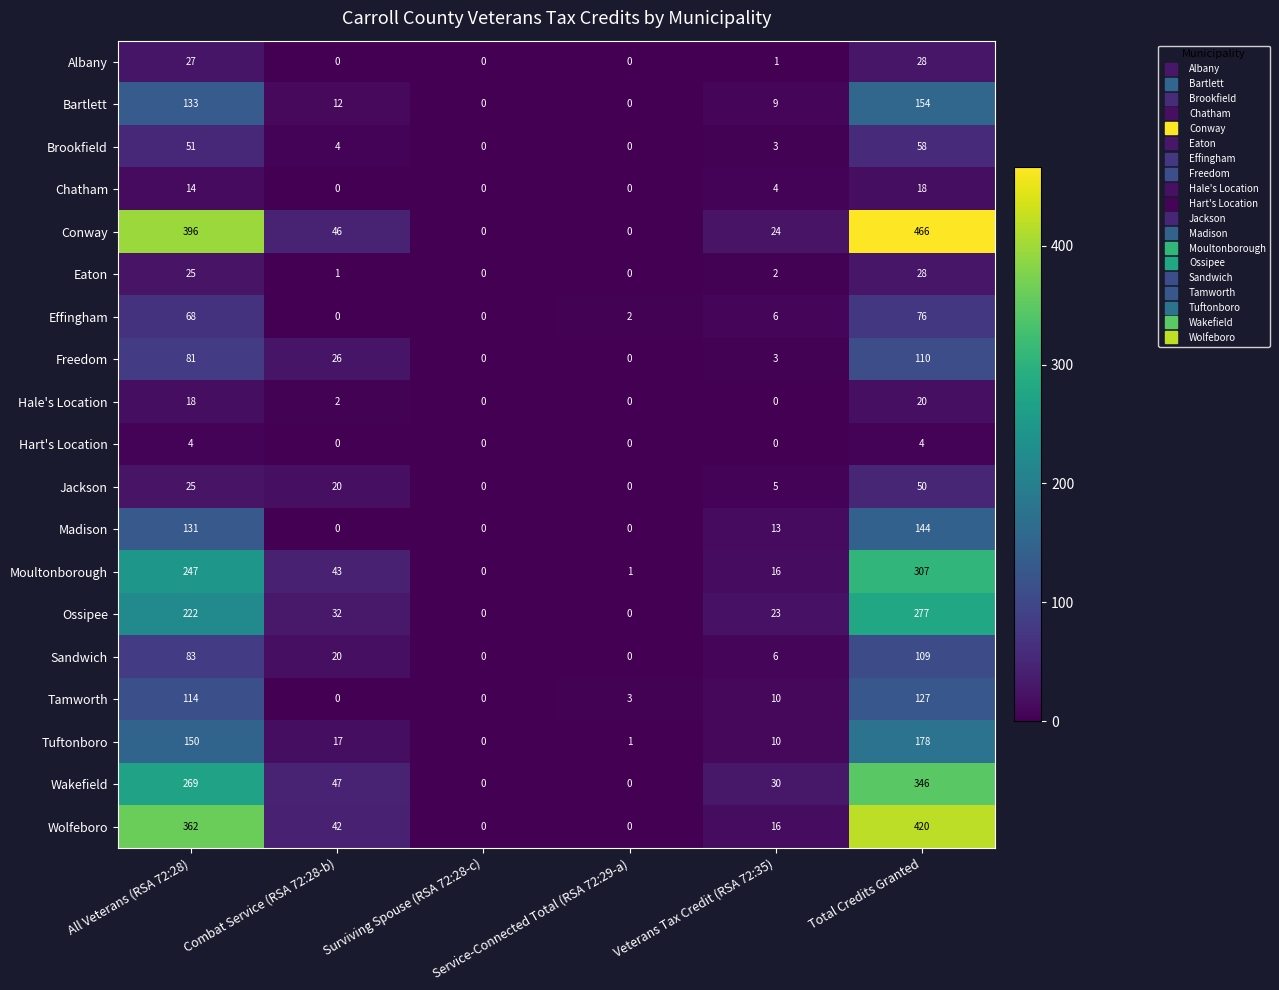

How many categories are shown in the chart?

6